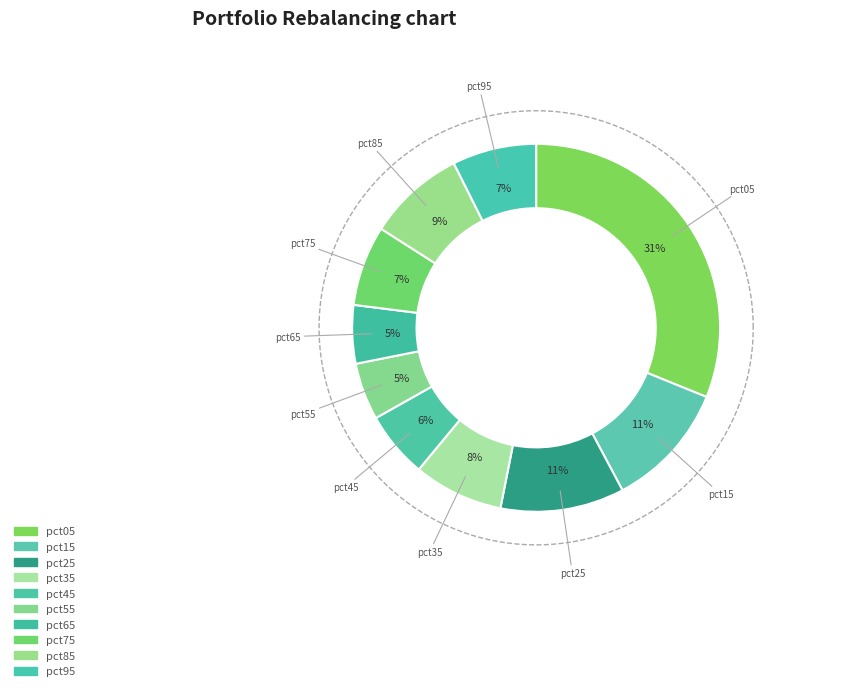

What is the smallest slice in the pie chart?

pct55